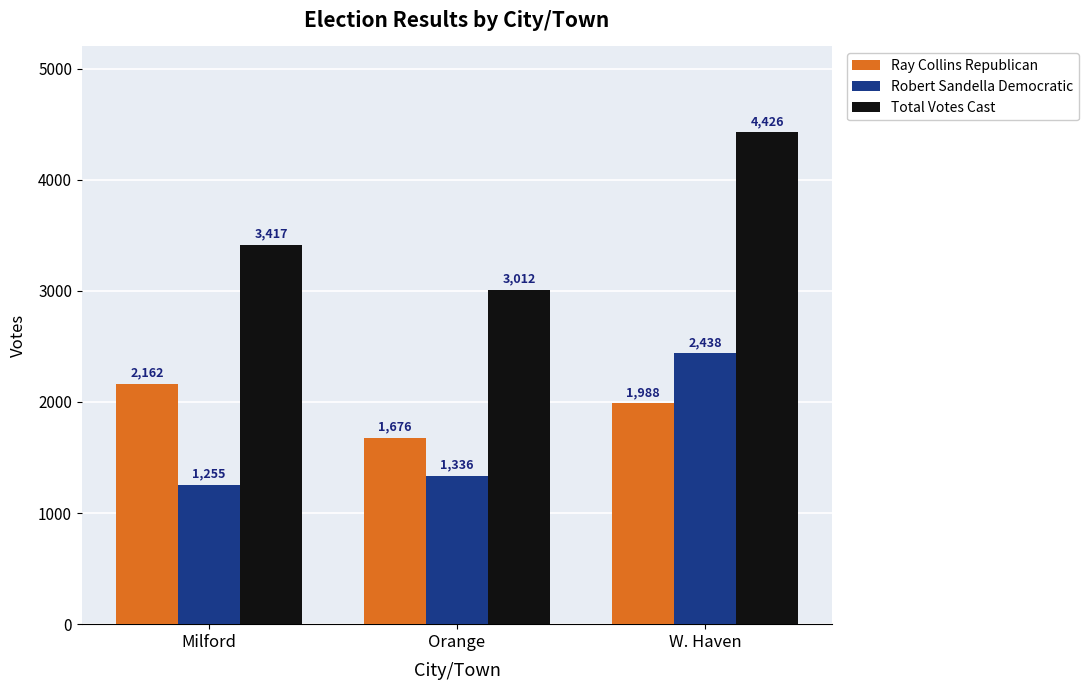

What is the highest value of the Ray Collins Republican series?

2162